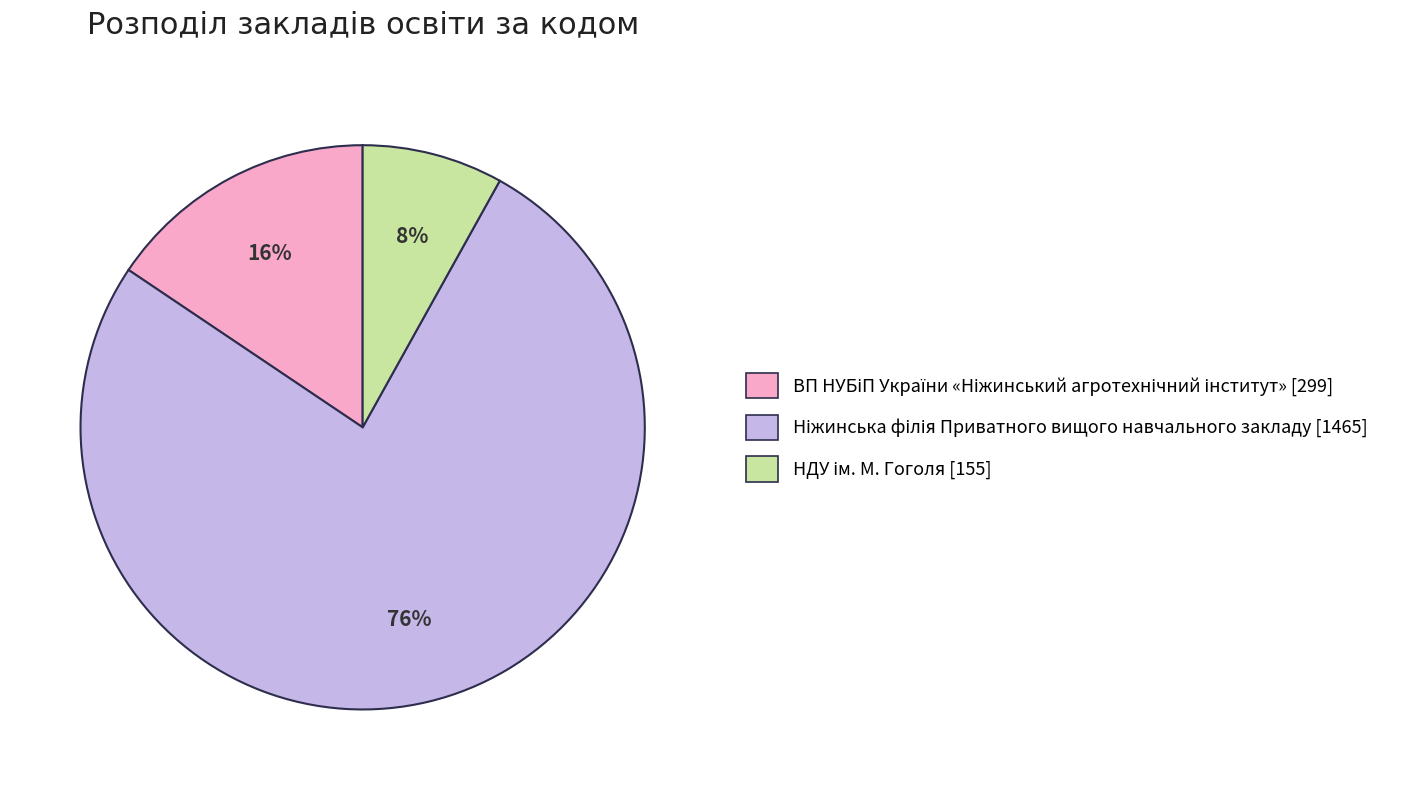

To the nearest percent, what is the average slice percentage?

33%